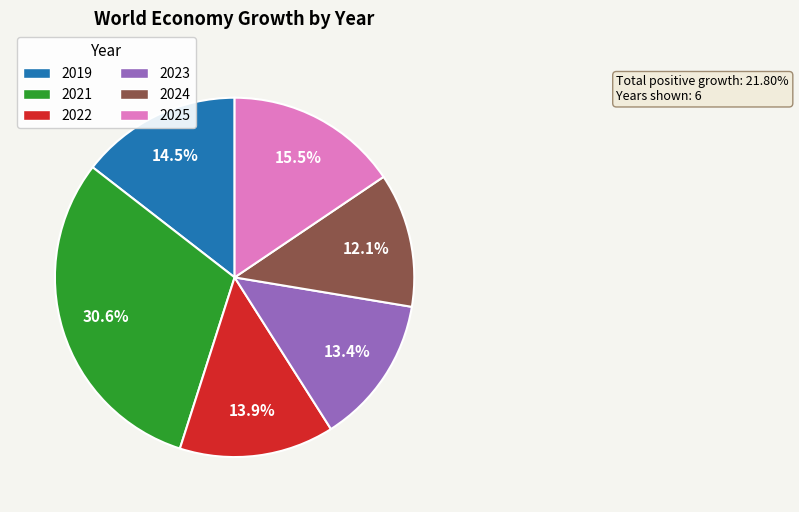

How many segments does this pie chart have?

6